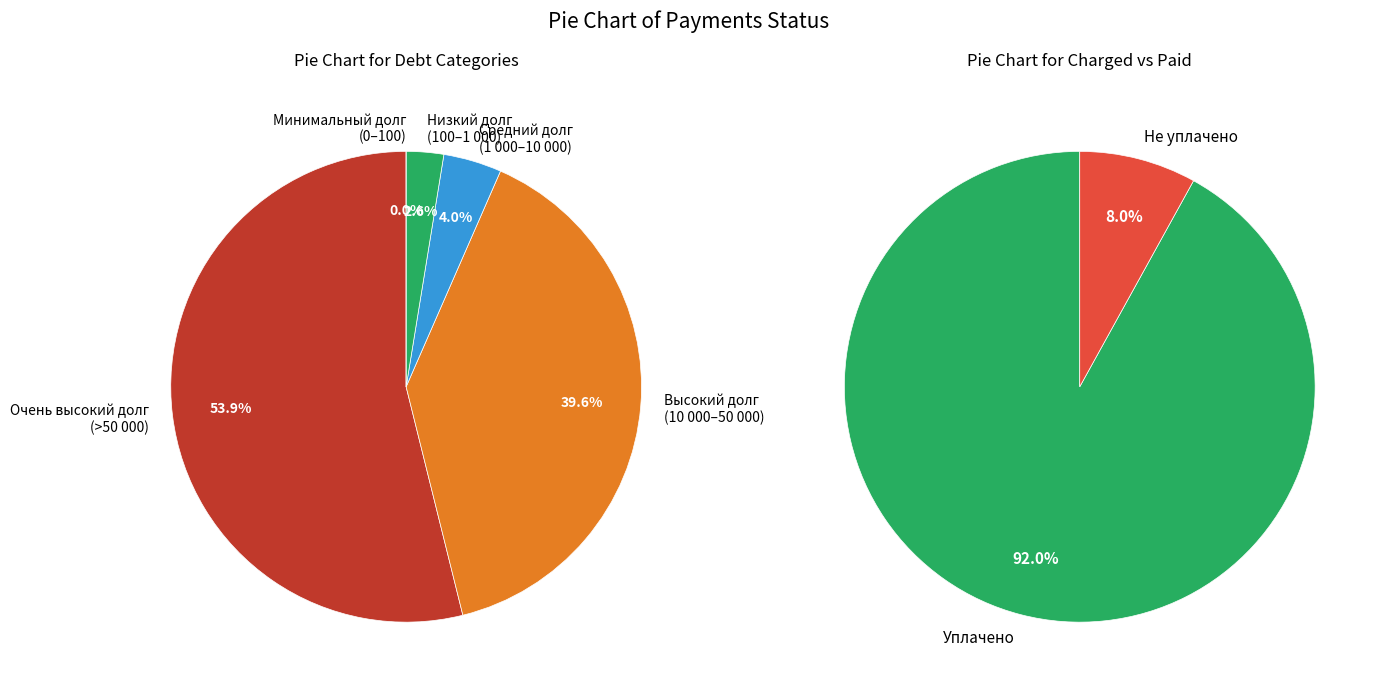

Which series has the widest spread of values?

Уплаченные взносы (уплачено)